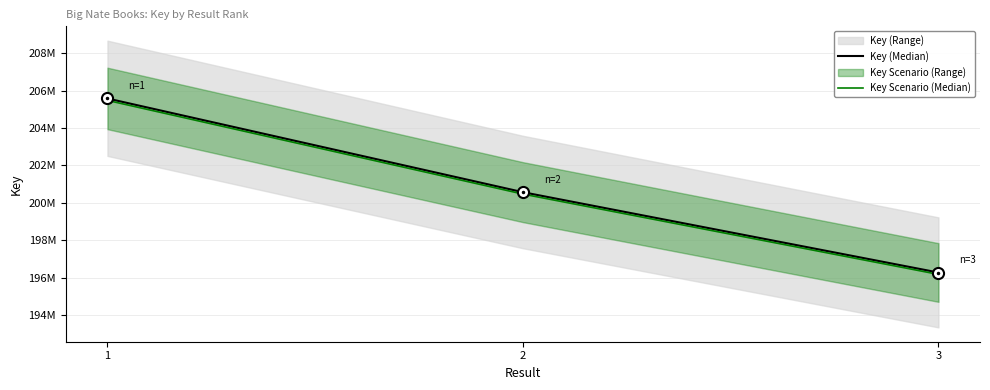

At which label does Key (Median) reach its minimum?

3